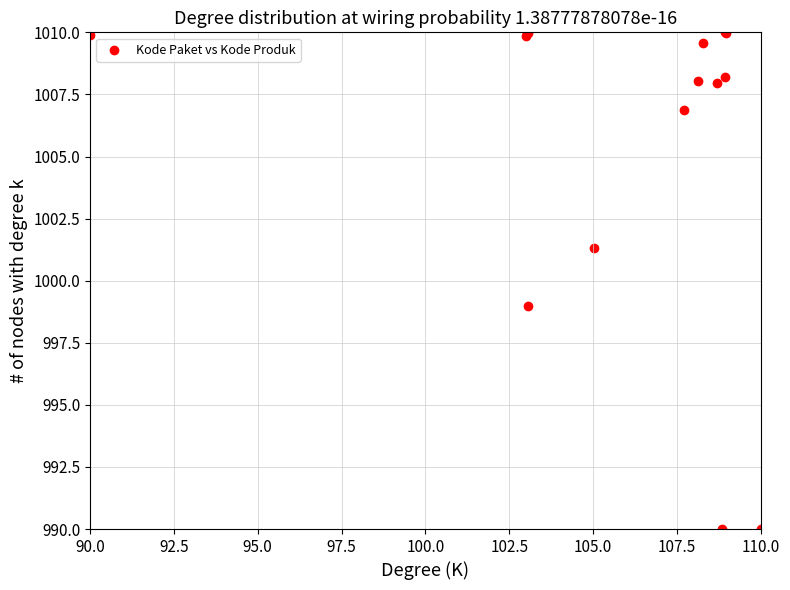

What Y value in the scatter plot is closest to 1000?

999.0